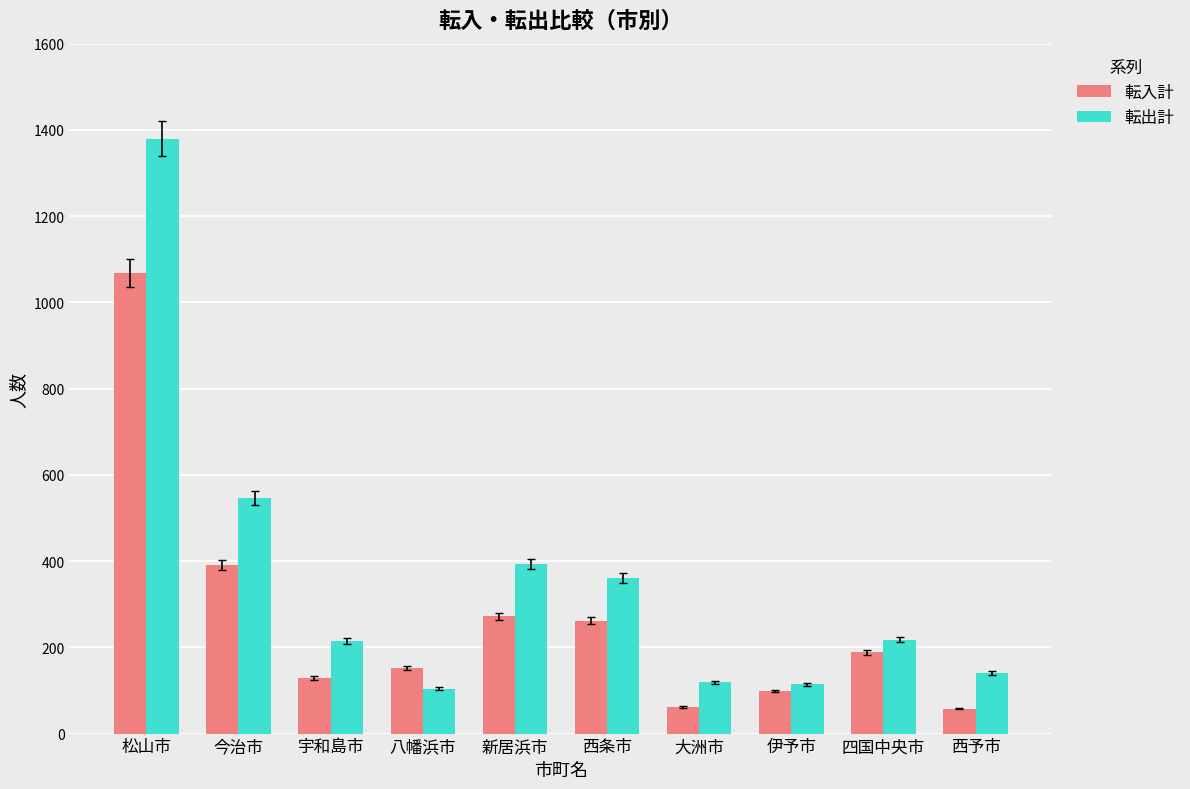

The 転出計 series shows 32 at 伊予市. True or false?

False